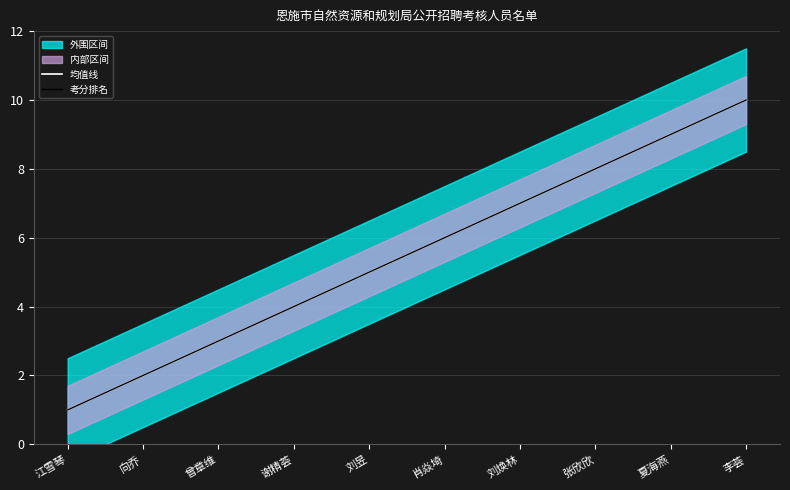

What is the difference between the maximum and minimum values in the 考分排名 series?

9